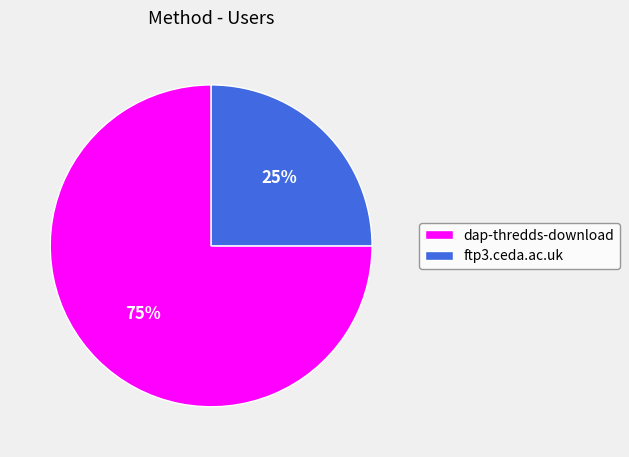

Between dap-thredds-download and ftp3.ceda.ac.uk, which is larger?

dap-thredds-download